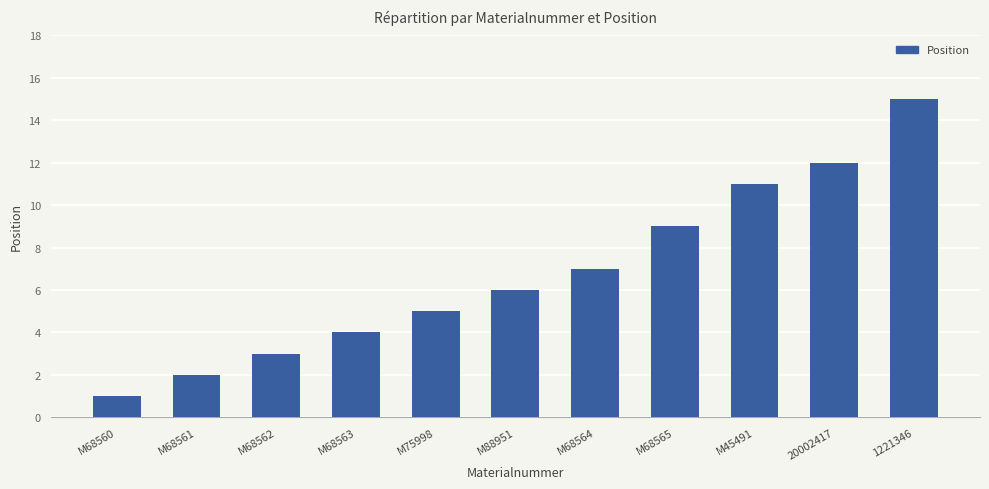

Which label corresponds to the largest value in the chart?

1221346